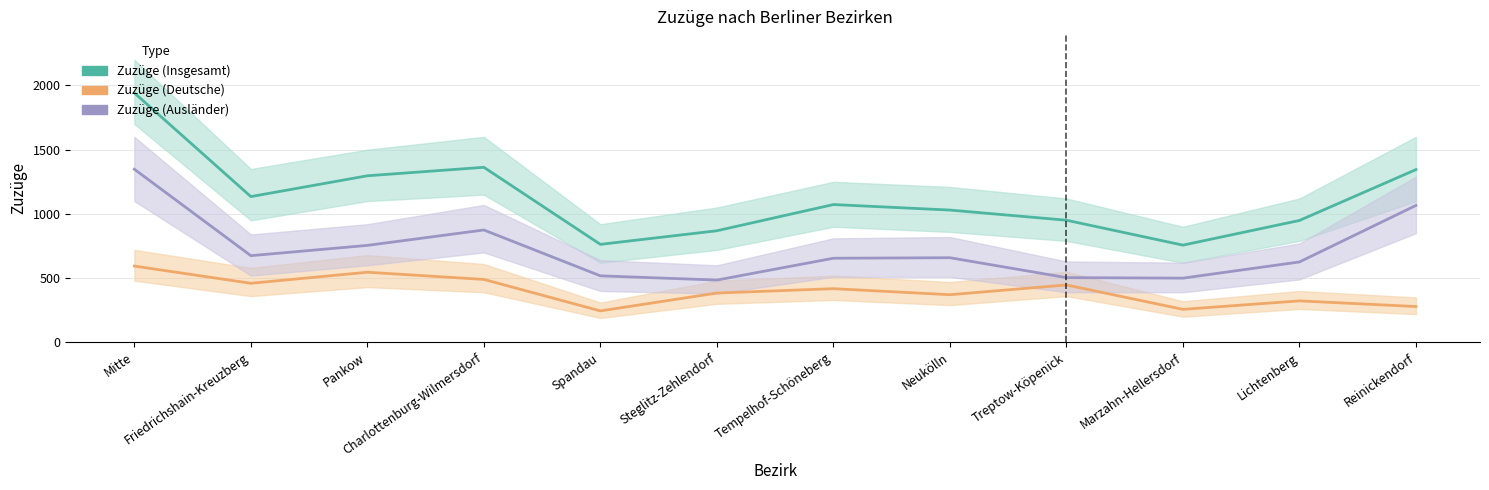

How many distinct data groups are displayed?

3